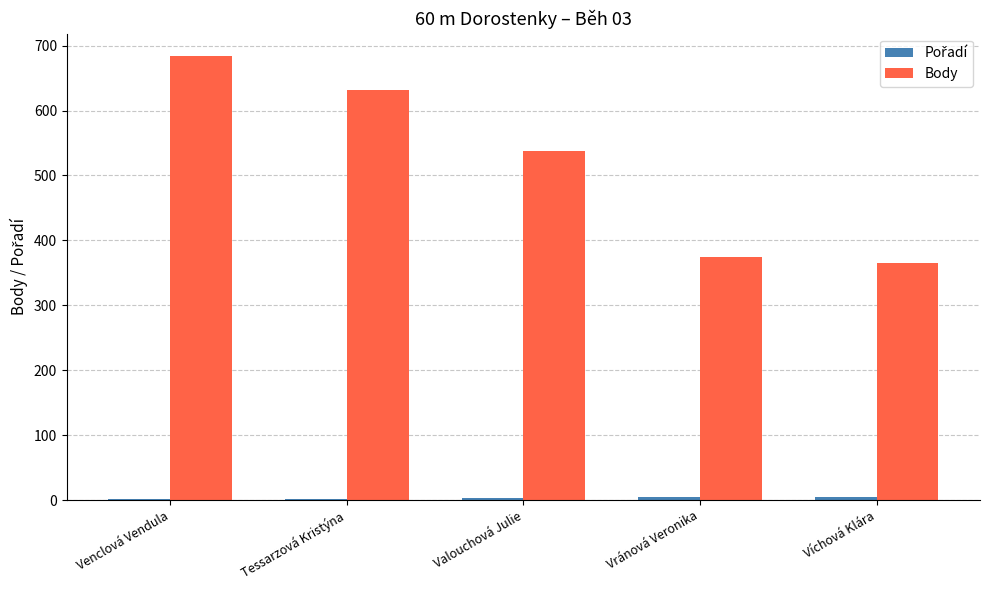

At which category is the sum across all series the highest?

Venclová Vendula